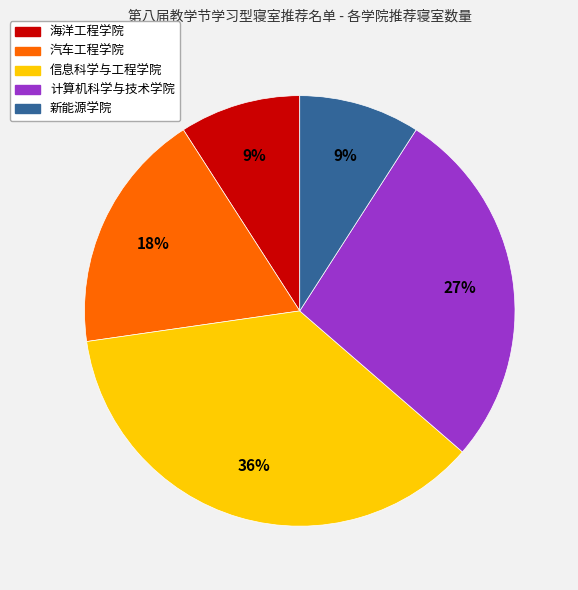

Is there any slice that represents more than half of the pie?

No